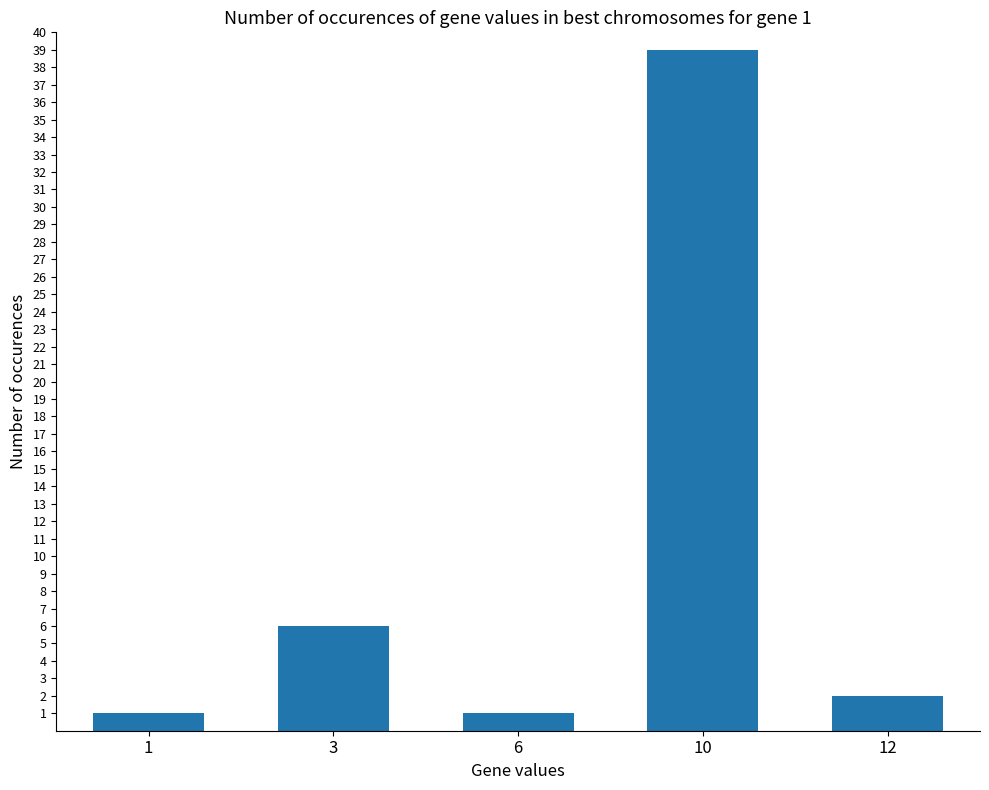

What is the difference between the second highest and minimum values?

5